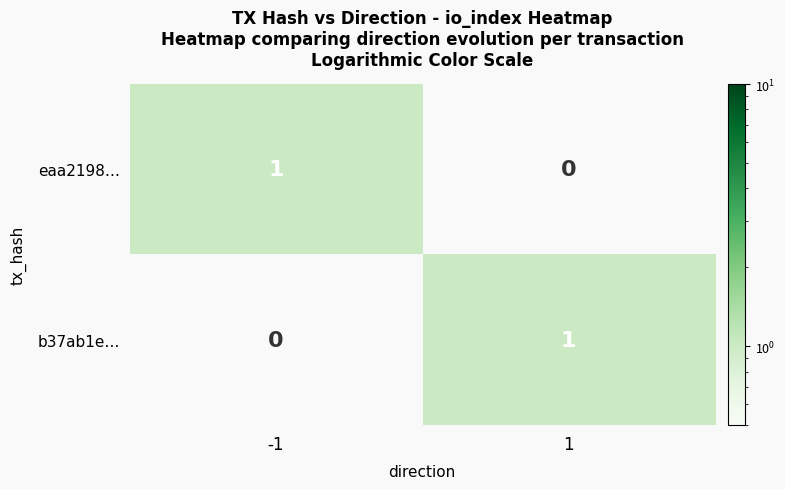

What is the difference between the highest and lowest values at 1?

1